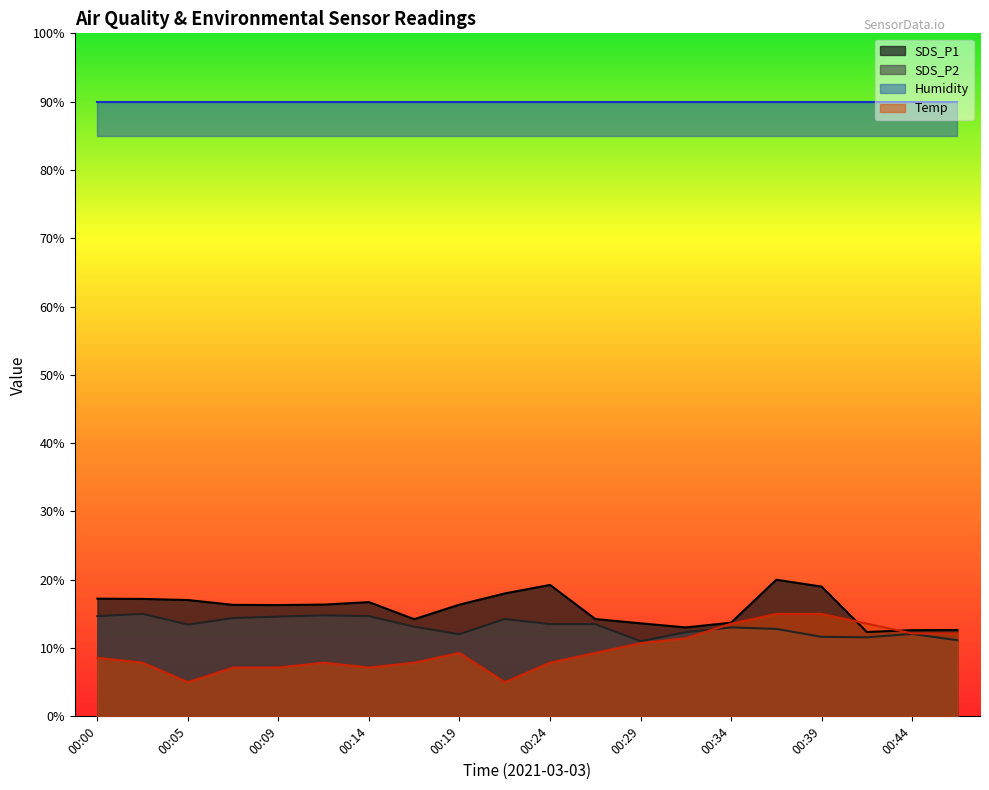

Is the value of Temp at 00:32 greater than the value of SDS_P1 at 00:12?

No